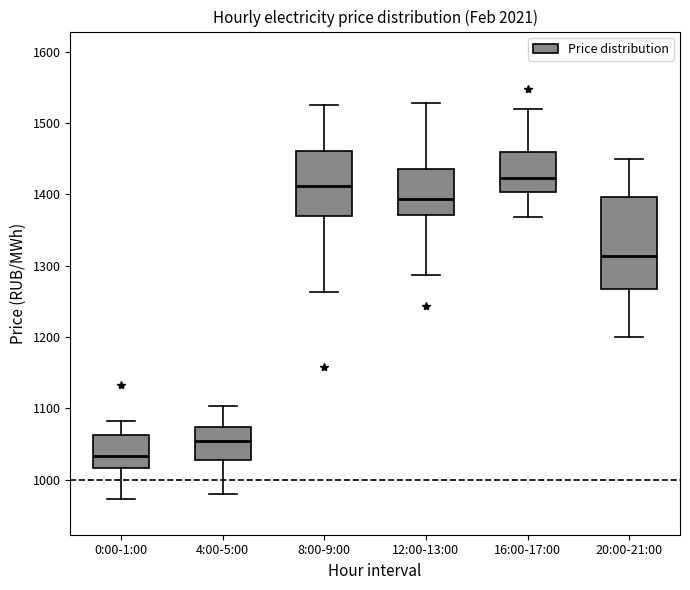

Reading left to right, transcribe this box plot: for each box, give where its median line is, the range the box spans, and where its two whiskers end, as read against the y-axis. The values are not printed on the chart, so give them approximately, as read against the axis.

0:00-1:00: median 1030, box 1020 to 1060, whiskers 970 to 1080
4:00-5:00: median 1050, box 1030 to 1070, whiskers 980 to 1100
8:00-9:00: median 1410, box 1370 to 1460, whiskers 1260 to 1530
12:00-13:00: median 1390, box 1370 to 1440, whiskers 1290 to 1530
16:00-17:00: median 1420, box 1400 to 1460, whiskers 1370 to 1520
20:00-21:00: median 1310, box 1270 to 1400, whiskers 1200 to 1450